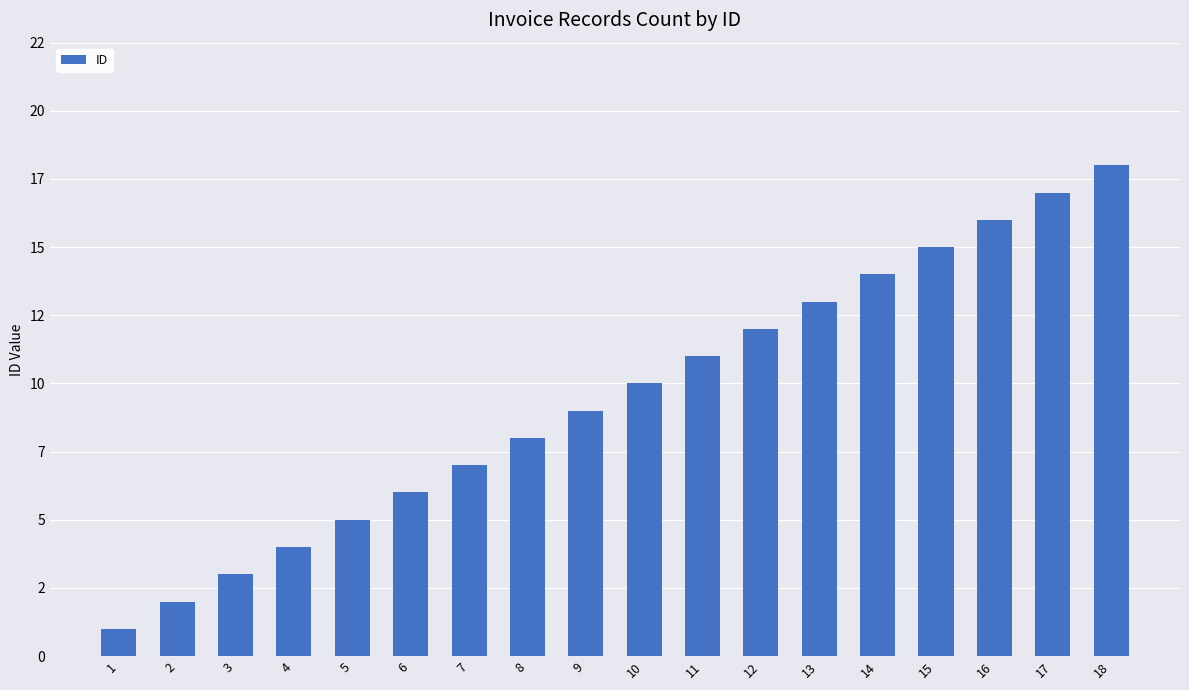

What is the value of the 5th bar from the left?

5